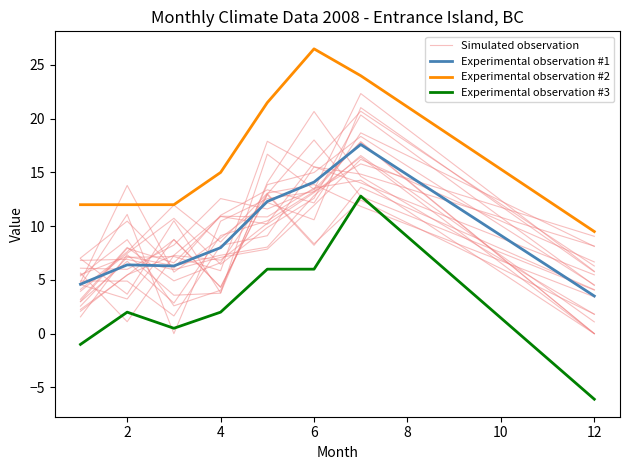

True or false: Simulated observation and Experimental observation #3 intersect in this chart.

False